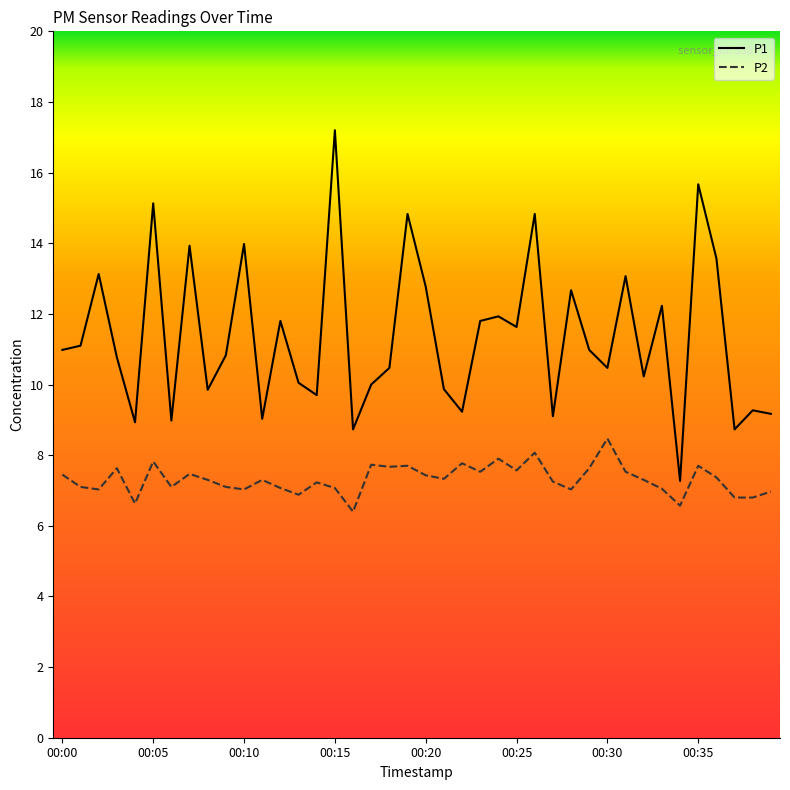

List the series in order of their overall mean, highest first.

P1, P2